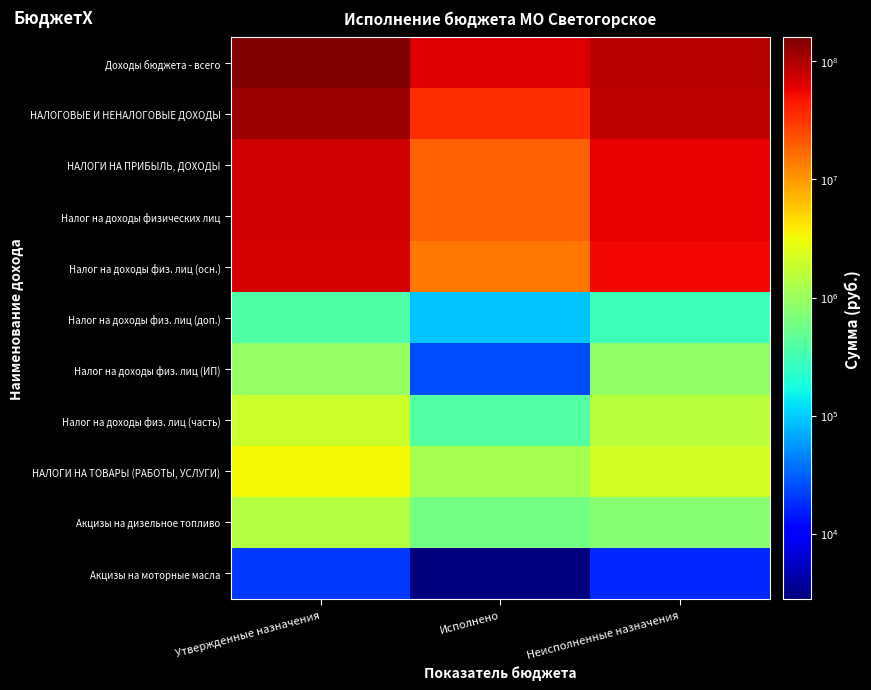

Reading left to right, what are all the values shown in this chart?

Доходы бюджета - всего: Утвержденные назначения=159836700.0	Исполнено=64960546.7	Неисполненные назначения=94876153.3
НАЛОГОВЫЕ И НЕНАЛОГОВЫЕ ДОХОДЫ: Утвержденные назначения=118886600.0	Исполнено=34602359.4	Неисполненные назначения=88987217.7
НАЛОГИ НА ПРИБЫЛЬ, ДОХОДЫ: Утвержденные назначения=72729100.0	Исполнено=19443984.5	Неисполненные назначения=57467814.1
Налог на доходы физических лиц: Утвержденные назначения=72729100.0	Исполнено=19443984.5	Неисполненные назначения=57467814.1
Налог на доходы физ. лиц (осн.): Утвержденные назначения=69500500.0	Исполнено=14755052.0	Неисполненные назначения=54745448.0
Налог на доходы физ. лиц (доп.): Утвержденные назначения=376000.0	Исполнено=91157.7	Неисполненные назначения=284842.3
Налог на доходы физ. лиц (ИП): Утвержденные назначения=924800.0	Исполнено=25504.8	Неисполненные назначения=899295.2
Налог на доходы физ. лиц (часть): Утвержденные назначения=1927800.0	Исполнено=389571.4	Неисполненные назначения=1538228.6
НАЛОГИ НА ТОВАРЫ (РАБОТЫ, УСЛУГИ): Утвержденные назначения=3323400.0	Исполнено=1183014.9	Неисполненные назначения=2140385.1
Акцизы на дизельное топливо: Утвержденные назначения=1400000.0	Исполнено=608046.1	Неисполненные назначения=791953.9
Акцизы на моторные масла: Утвержденные назначения=20000.0	Исполнено=2791.8	Неисполненные назначения=17208.2